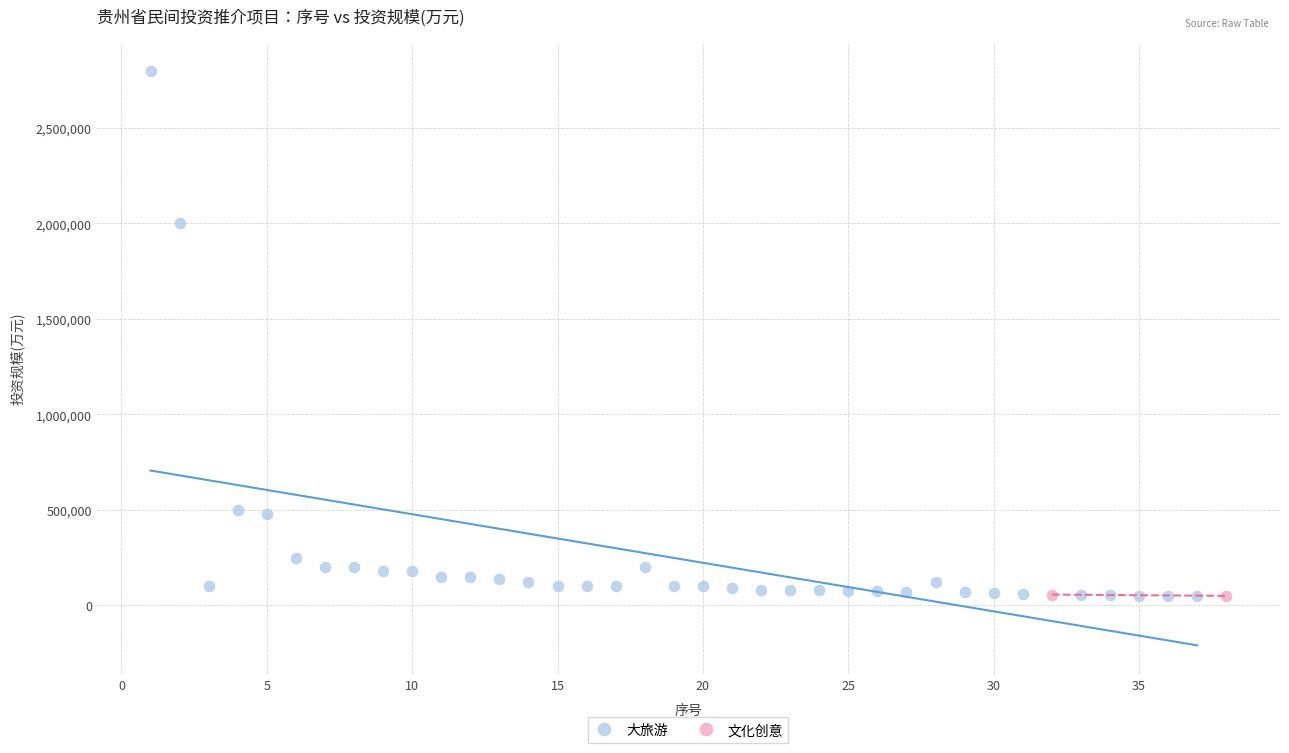

What are all the series names shown in the legend?

大旅游, 文化创意